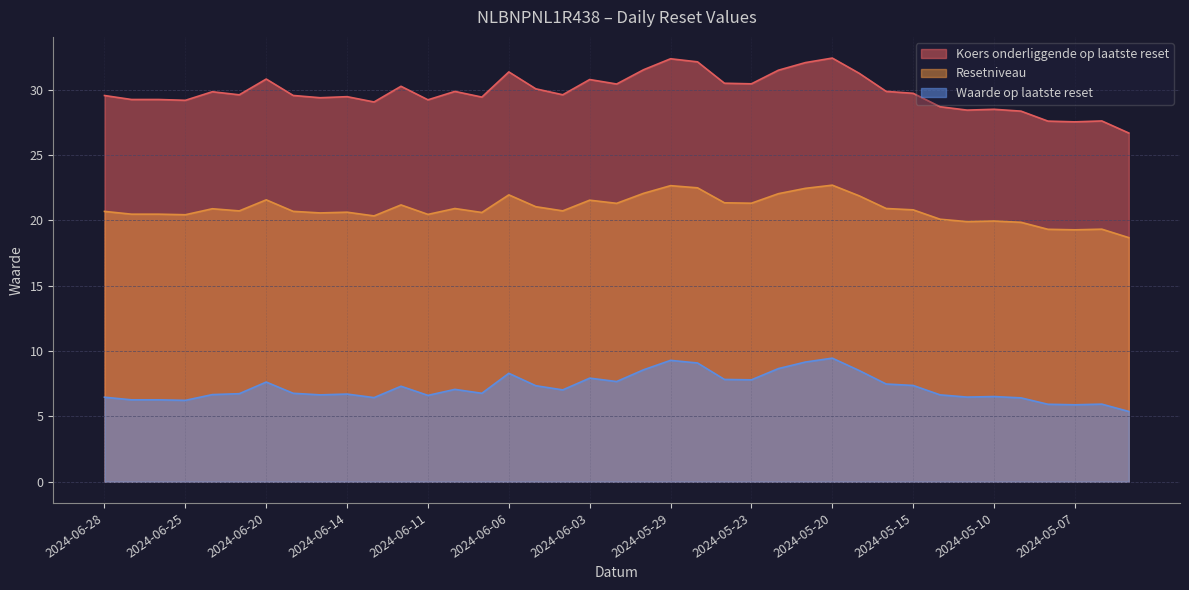

Which label corresponds to the largest value in the chart?

2024-05-20